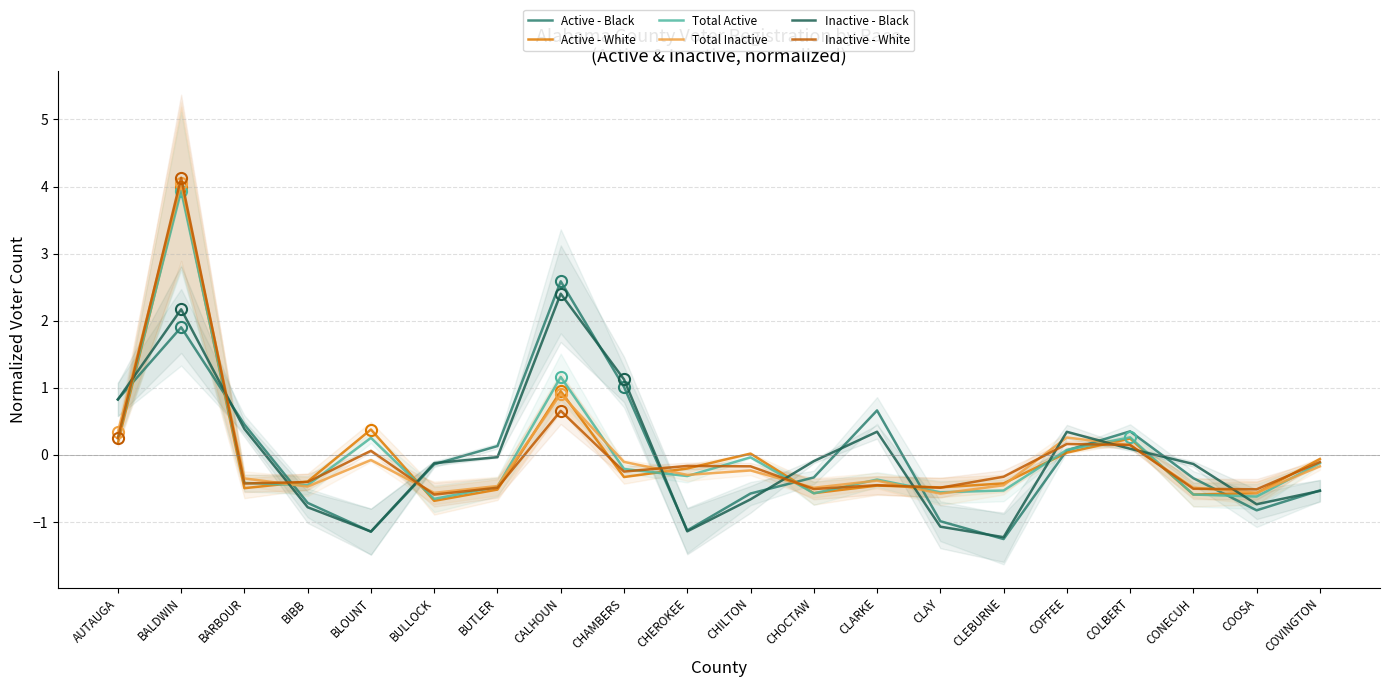

How many lines are shown in the chart?

6